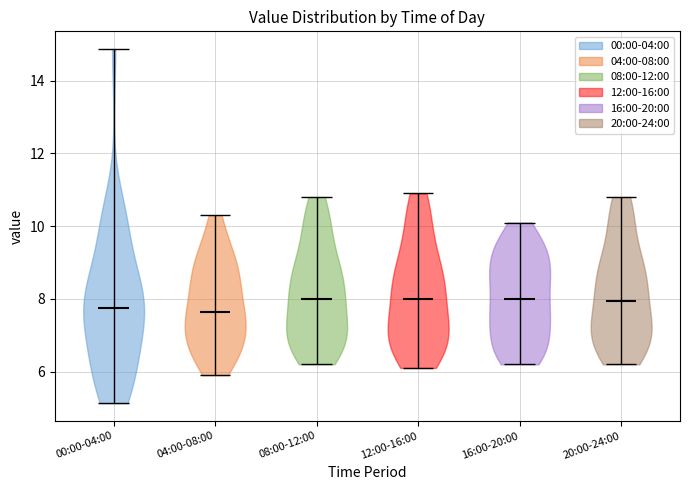

Reading left to right, read every violin against the y-axis: where its median line is, and the lowest and highest points it reaches. The values are not printed on the chart, so give them approximately, as read against the axis.

00:00-04:00: median line 7.8, lowest point 5.2, highest point 14.8
04:00-08:00: median line 7.6, lowest point 6.0, highest point 10.4
08:00-12:00: median line 8.0, lowest point 6.2, highest point 10.8
12:00-16:00: median line 8.0, lowest point 6.2, highest point 11.0
16:00-20:00: median line 8.0, lowest point 6.2, highest point 10.2
20:00-24:00: median line 8.0, lowest point 6.2, highest point 10.8